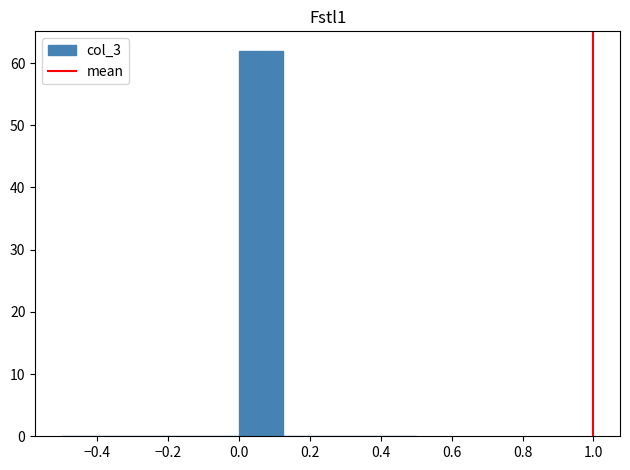

Reading left to right, transcribe this chart: for each bar, give the range it covers on the x-axis and its height. Neither the bar edges nor the heights are printed on the chart, so give them approximately, as read against the axes.

-0.500 to -0.375: 0
-0.375 to -0.250: 0
-0.250 to -0.125: 0
-0.125 to 0.000: 0
0.000 to 0.125: 62
0.125 to 0.250: 0
0.250 to 0.375: 0
0.375 to 0.500: 0